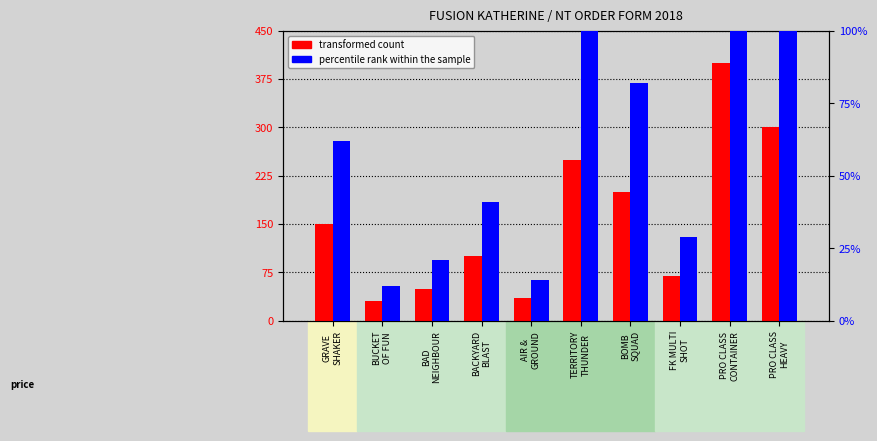

Reading right to left, what are all the values shown in this chart?

transformed count: PRO CLASS
HEAVY=300	PRO CLASS
CONTAINER=400	FK MULTI
SHOT=70	BOMB
SQUAD=200	TERRITORY
THUNDER=250	AIR &
GROUND=35	BACKYARD
BLAST=100	BAD
NEIGHBOUR=50	BUCKET
OF FUN=30	GRAVE
SHAKER=150
percentile rank within the sample: PRO CLASS
HEAVY=100	PRO CLASS
CONTAINER=100	FK MULTI
SHOT=29	BOMB
SQUAD=82	TERRITORY
THUNDER=100	AIR &
GROUND=14	BACKYARD
BLAST=41	BAD
NEIGHBOUR=21	BUCKET
OF FUN=12	GRAVE
SHAKER=62